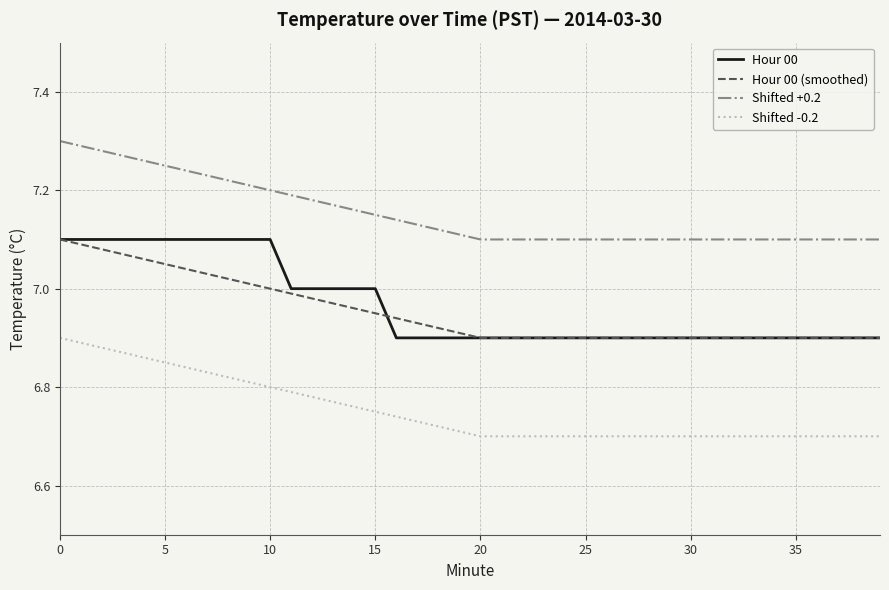

True or false: Shifted +0.2 and Shifted -0.2 cross at least once.

False